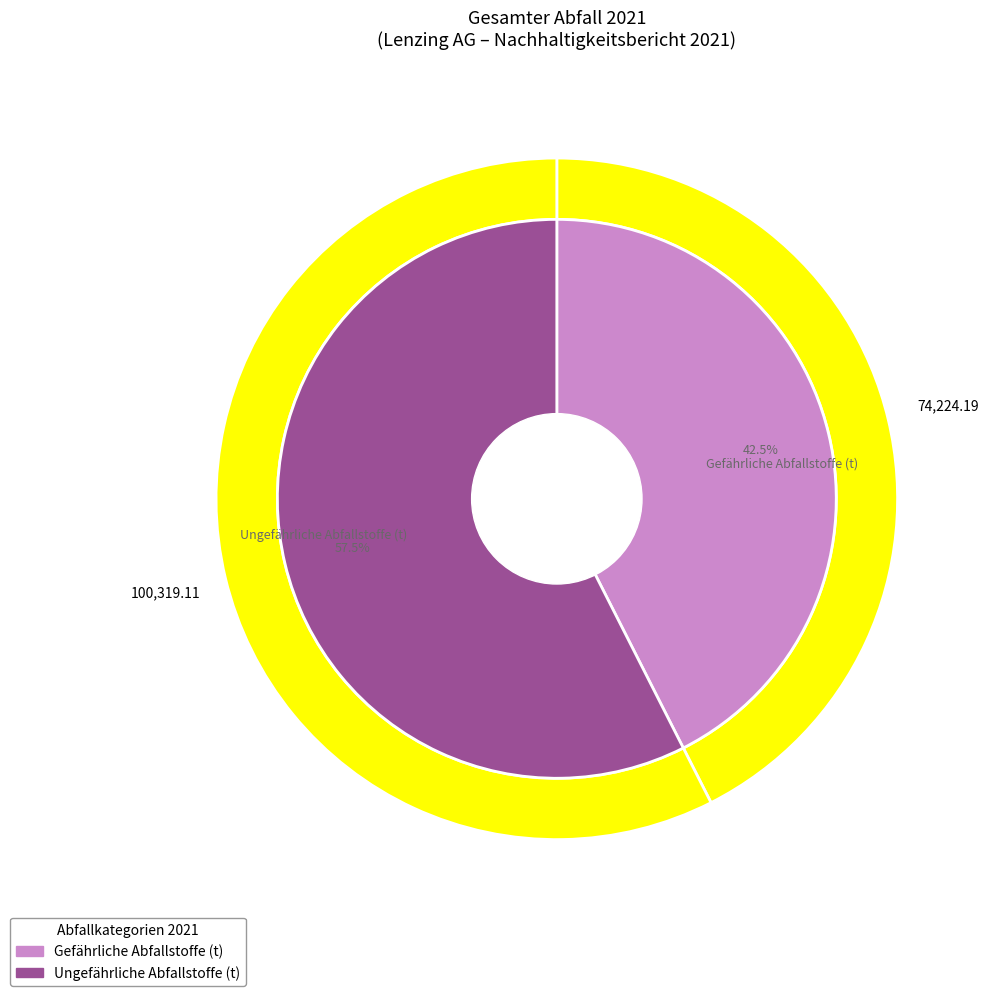

The values_2021 slice represents 43% of the pie. True or false?

True